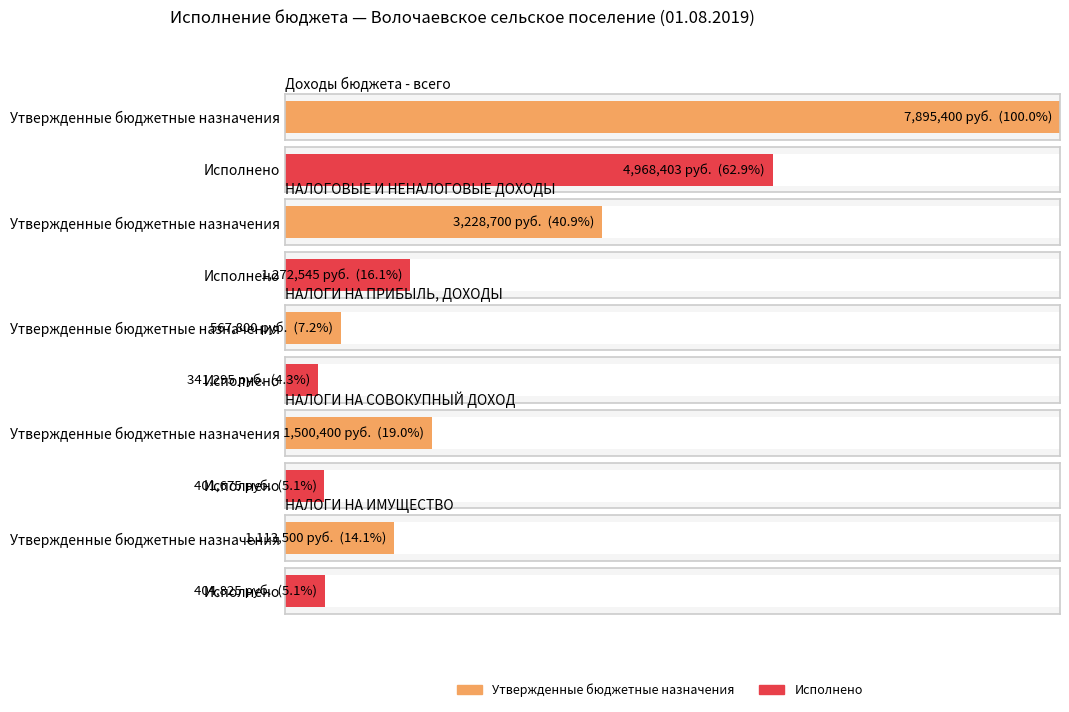

Rank the series at НАЛОГОВЫЕ И НЕНАЛОГОВЫЕ ДОХОДЫ from lowest to highest value.

Исполнено, Утвержденные бюджетные назначения